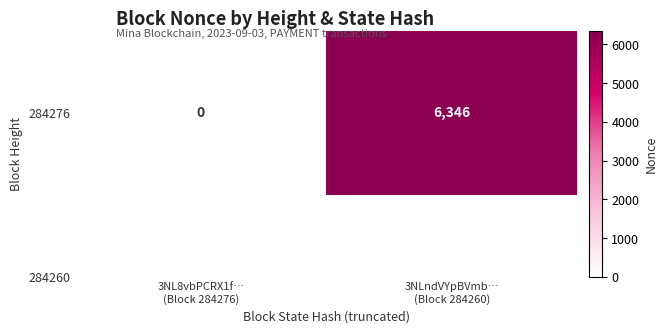

Is it true that the value at 3NLndVYpBVmb…
(Block 284260) is 1483?

False